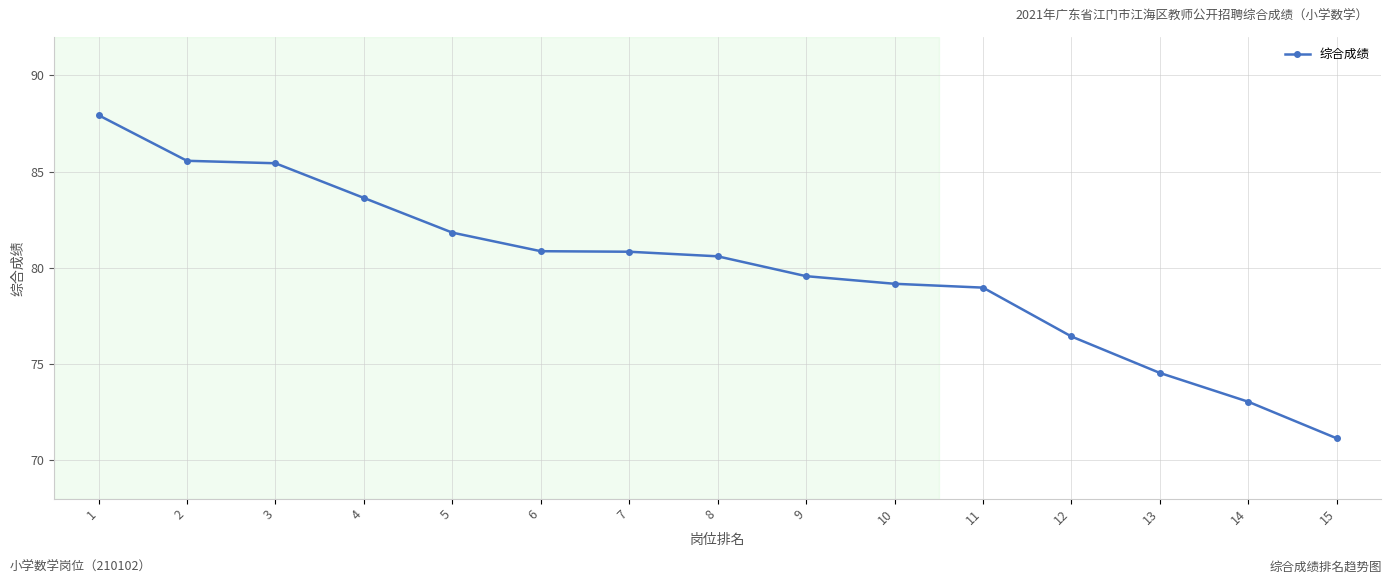

Is this an area chart (filled region under the line)?

No